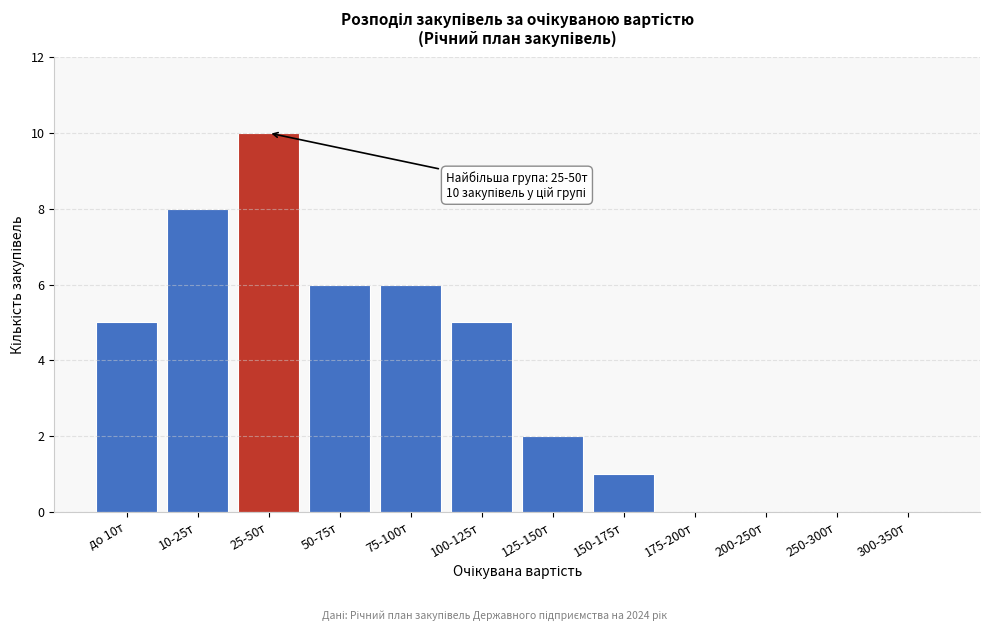

Reading left to right, list all the values displayed in this chart.

до 10т=5	10-25т=8	25-50т=10	50-75т=6	75-100т=6	100-125т=5	125-150т=2	150-175т=1	175-200т=0	200-250т=0	250-300т=0	300-350т=0